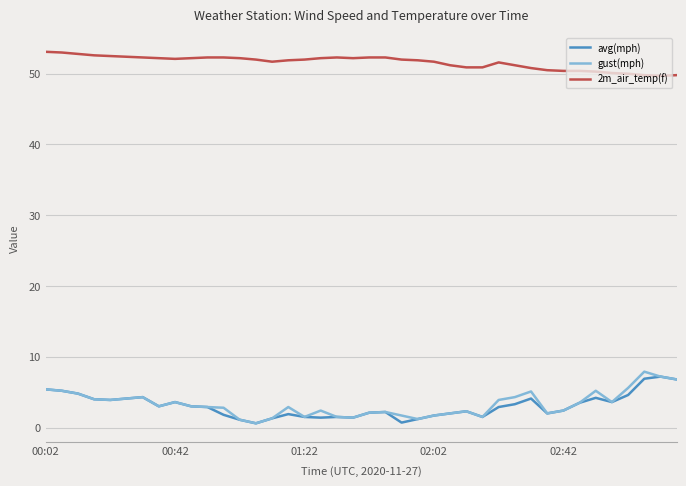

True or false: avg(mph) has more than 2 interior local peaks.

True